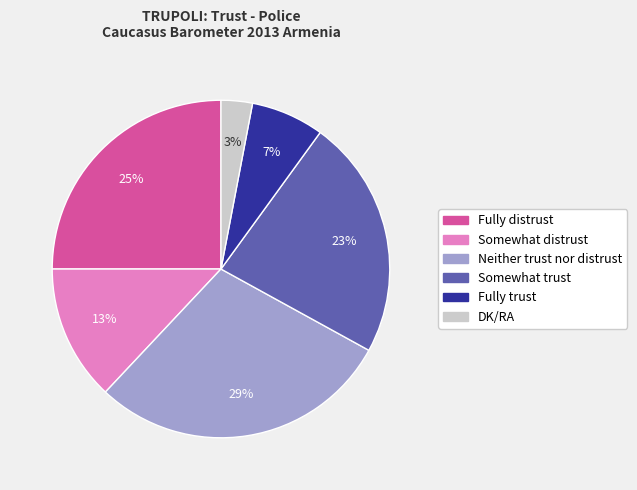

Rank the categories by value from highest to lowest.

Neither trust nor distrust, Fully distrust, Somewhat trust, Somewhat distrust, Fully trust, DK/RA